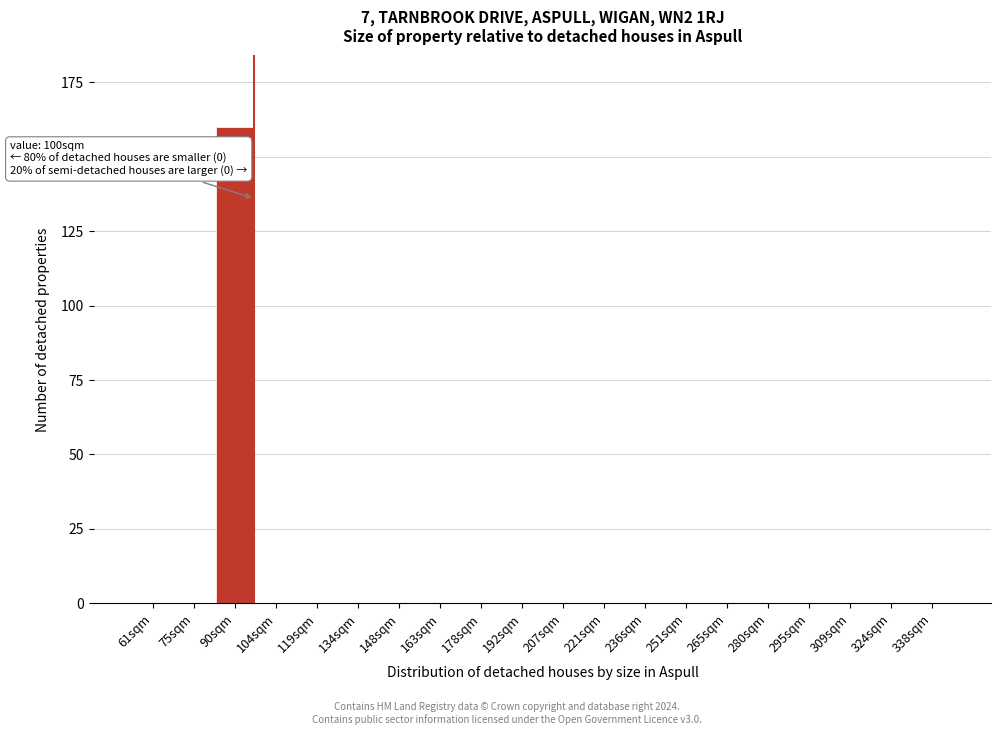

Reading left to right, extract all data points from this chart.

61sqm=0	75sqm=0	90sqm=160	104sqm=0	119sqm=0	134sqm=0	148sqm=0	163sqm=0	178sqm=0	192sqm=0	207sqm=0	221sqm=0	236sqm=0	251sqm=0	265sqm=0	280sqm=0	295sqm=0	309sqm=0	324sqm=0	338sqm=0